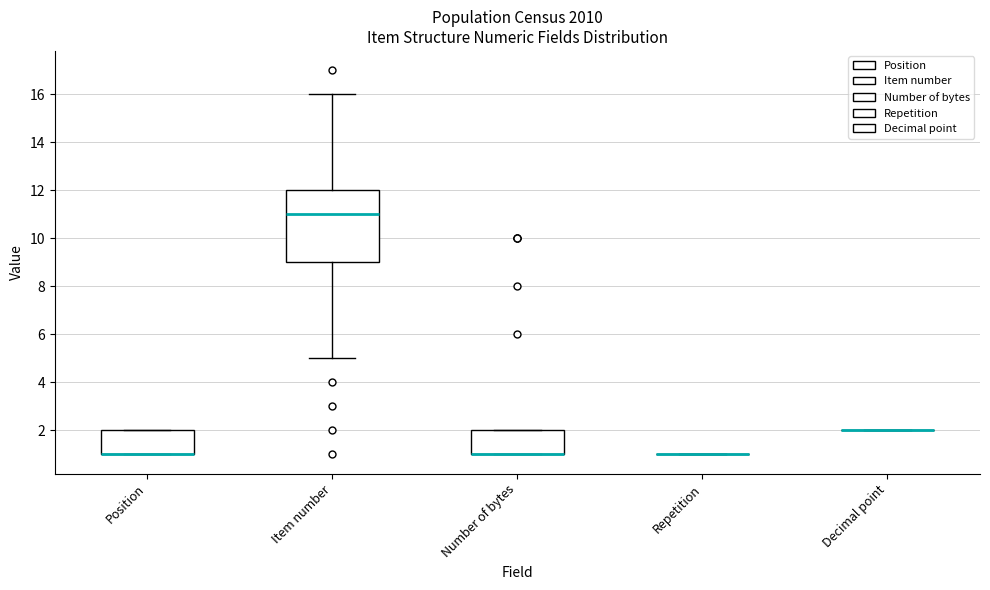

Reading left to right, read every box against the y-axis: the position of its median line, the range the box covers, and the ends of its whiskers. The values are not printed on the chart, so give them approximately, as read against the axis.

Position: median 1 (drawn on the box's lower edge), box 1 to 2, whiskers 1 to 2
Item number: median 11, box 9 to 12, whiskers 5 to 16
Number of bytes: median 1 (drawn on the box's lower edge), box 1 to 2, whiskers 1 to 2
Repetition: box collapsed to a line at 1, whiskers 1 to 1
Decimal point: box collapsed to a line at 2, whiskers 2 to 2